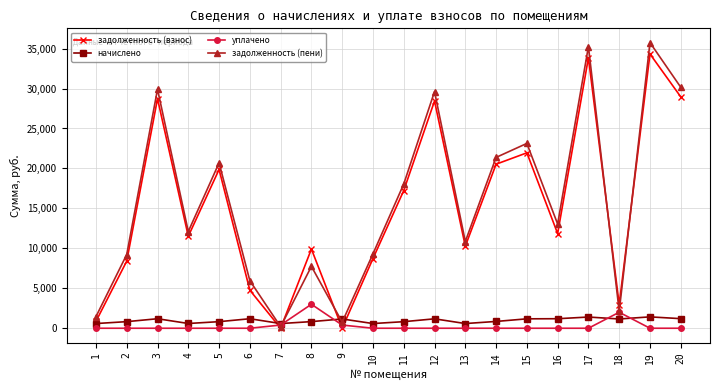

What is the sum of the уплачено values at 17 and 7?

400.0